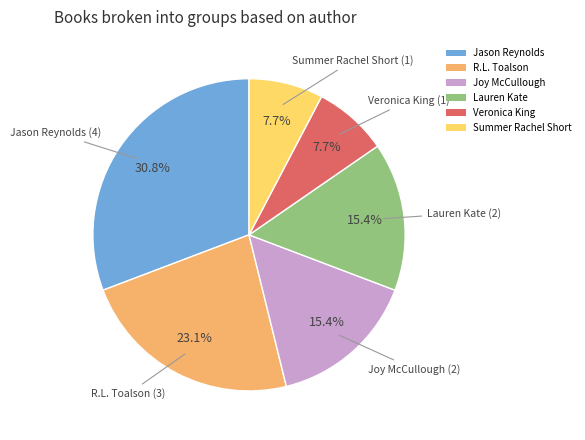

Count the number of slices in the pie.

6